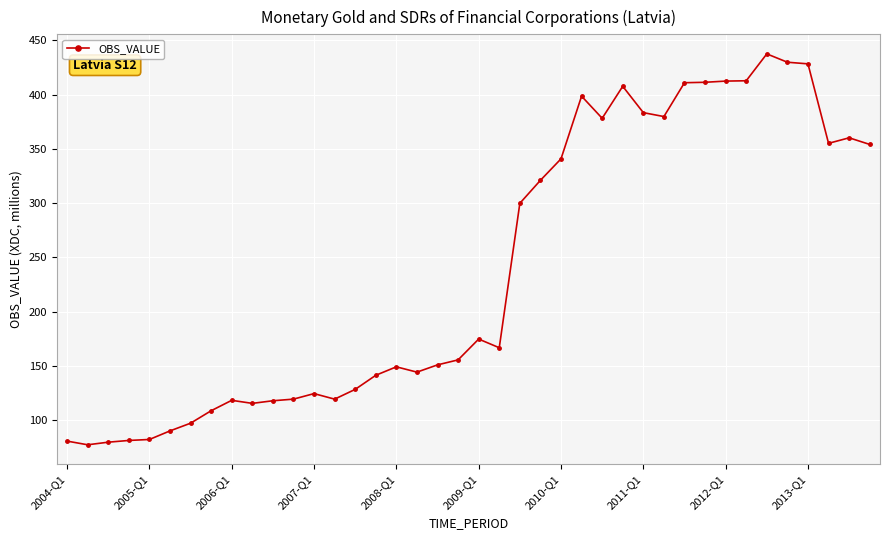

What is the value of the 36th point from the left?

429.9